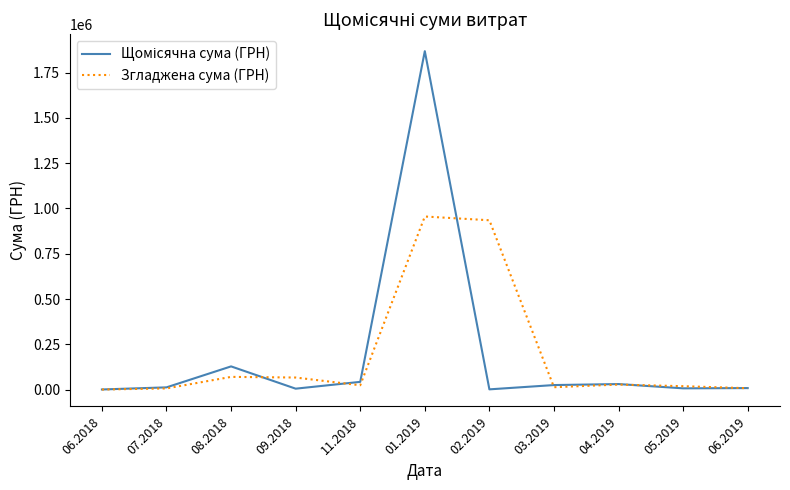

How many lines are shown in the chart?

2